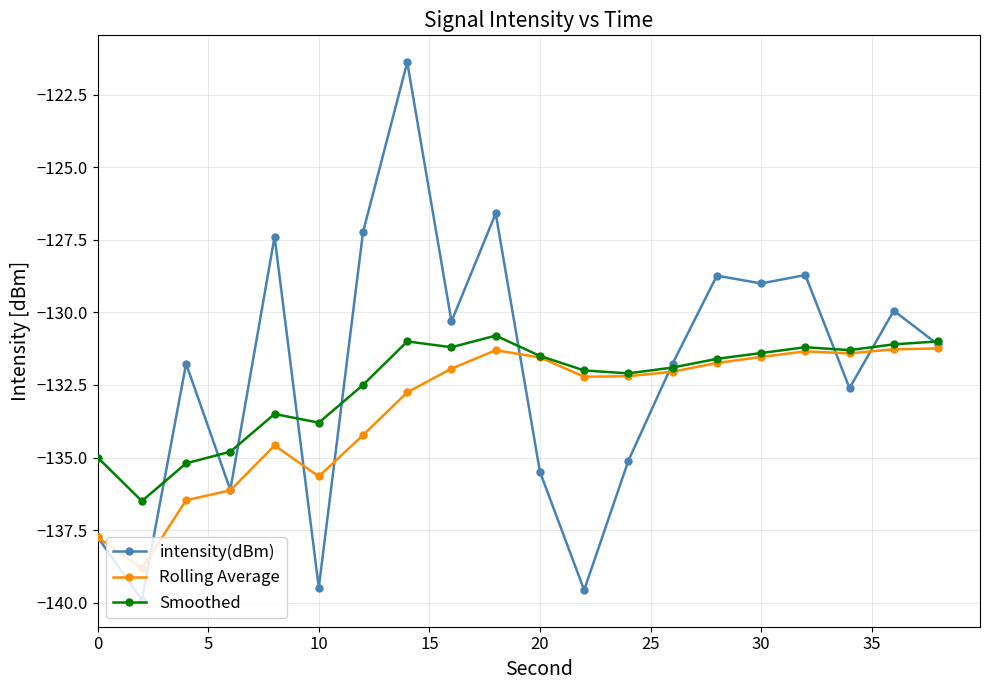

What are all the series names shown in the legend?

intensity(dBm), Rolling Average, Smoothed